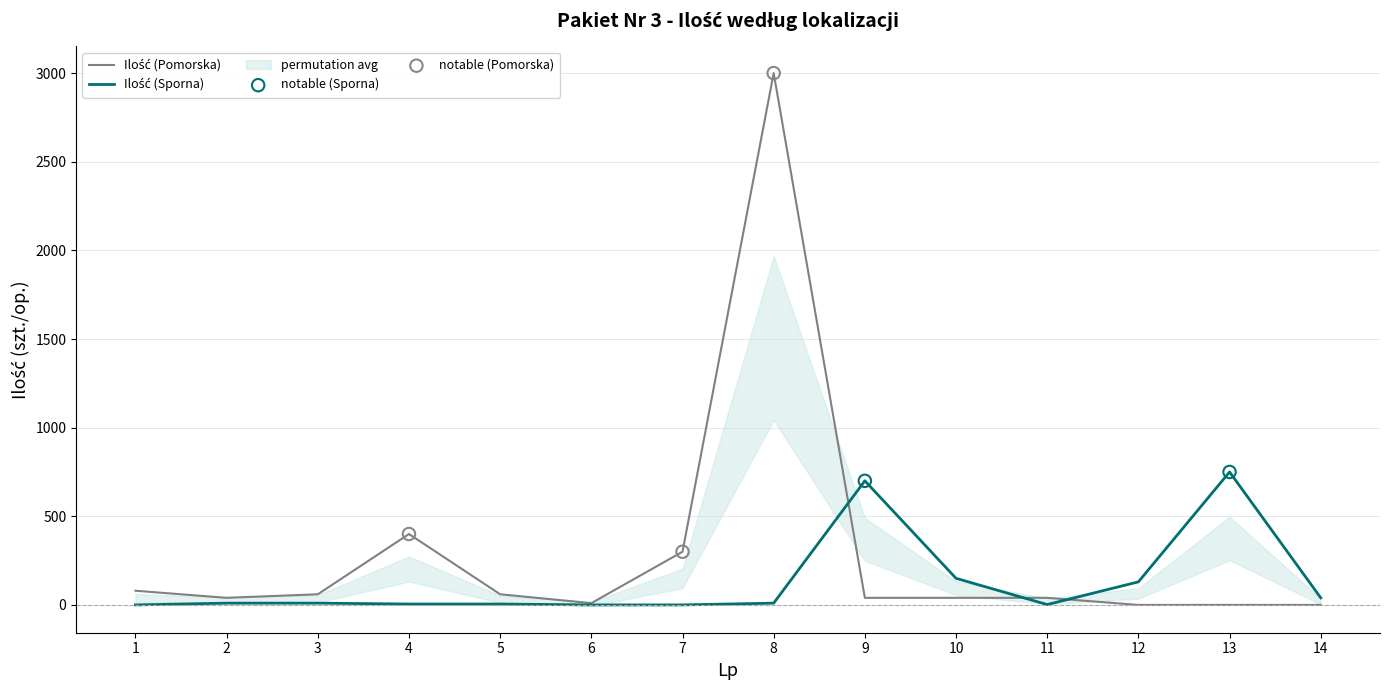

What is the total value across all series at 9?

740